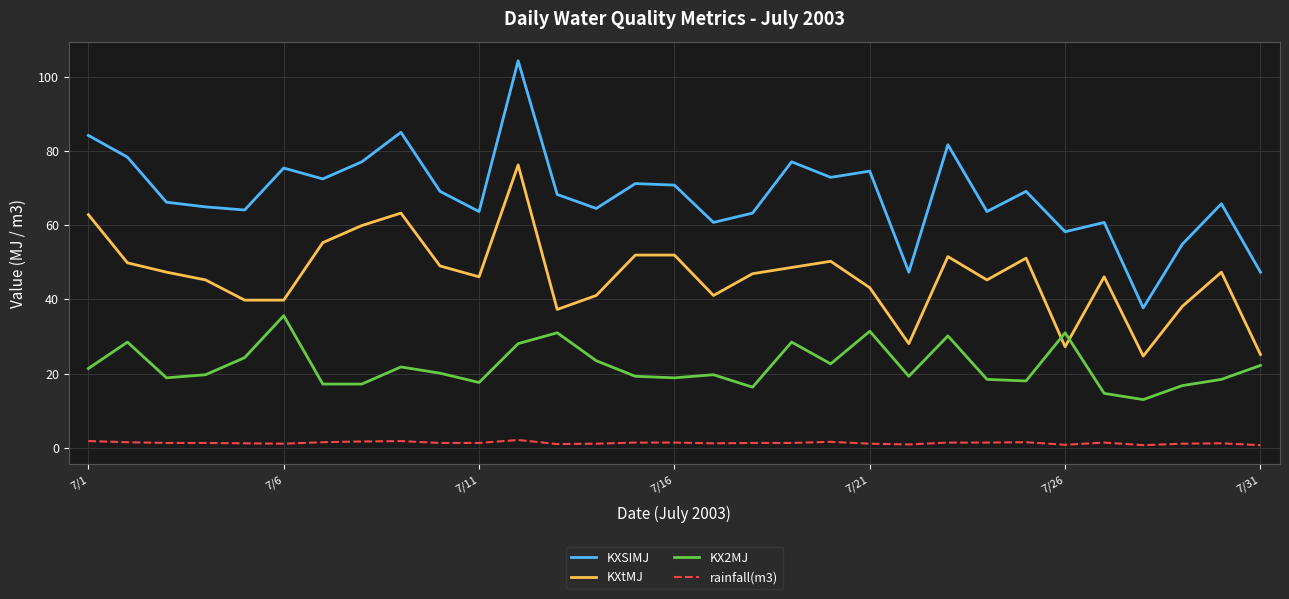

What is the greatest value displayed?

104.2